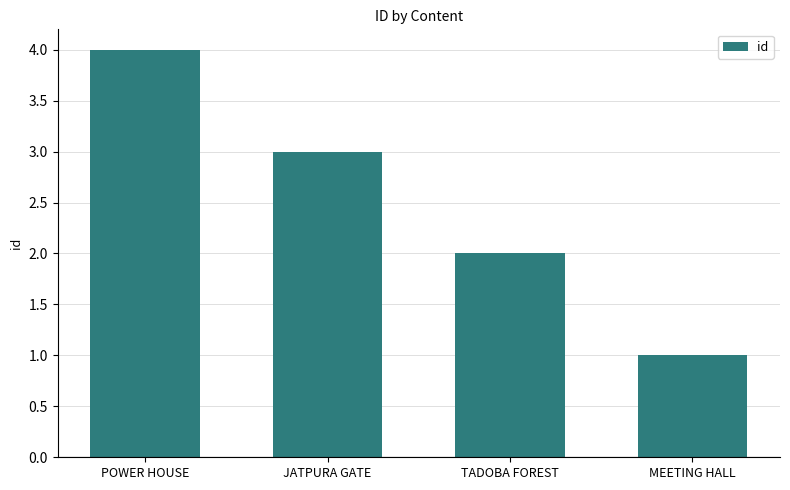

Between TADOBA FOREST and JATPURA GATE, which is larger?

JATPURA GATE